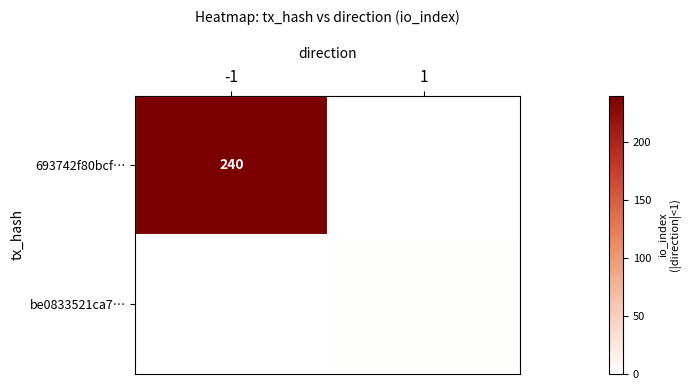

The be0833521ca7… series shows 1 at 1. True or false?

True